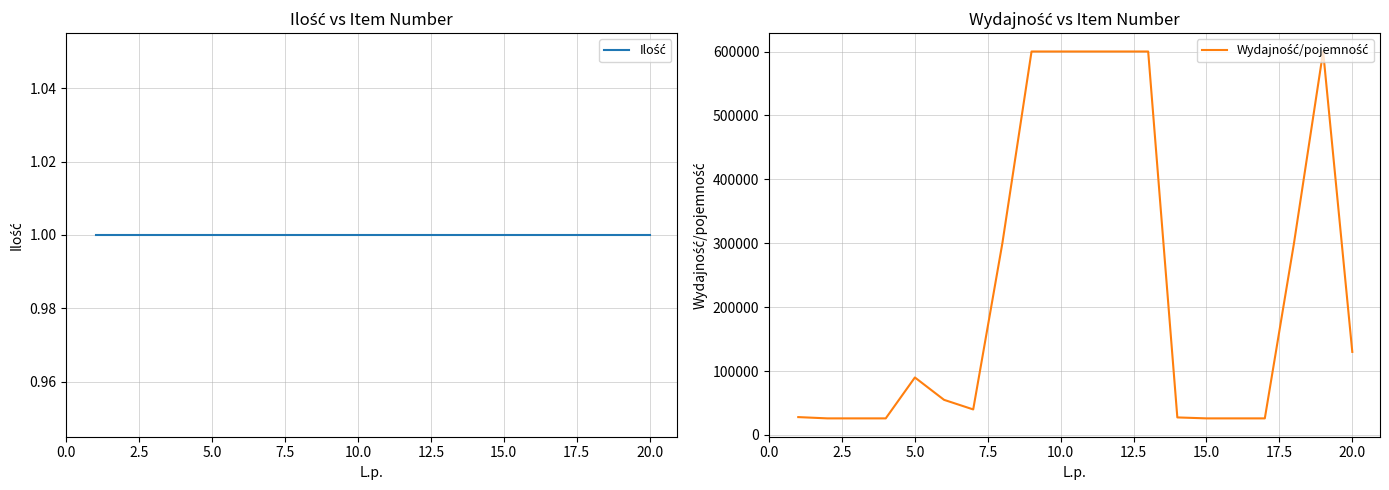

Is the value of Ilość at 17 greater than the value of Wydajność/pojemność at 0.0?

No